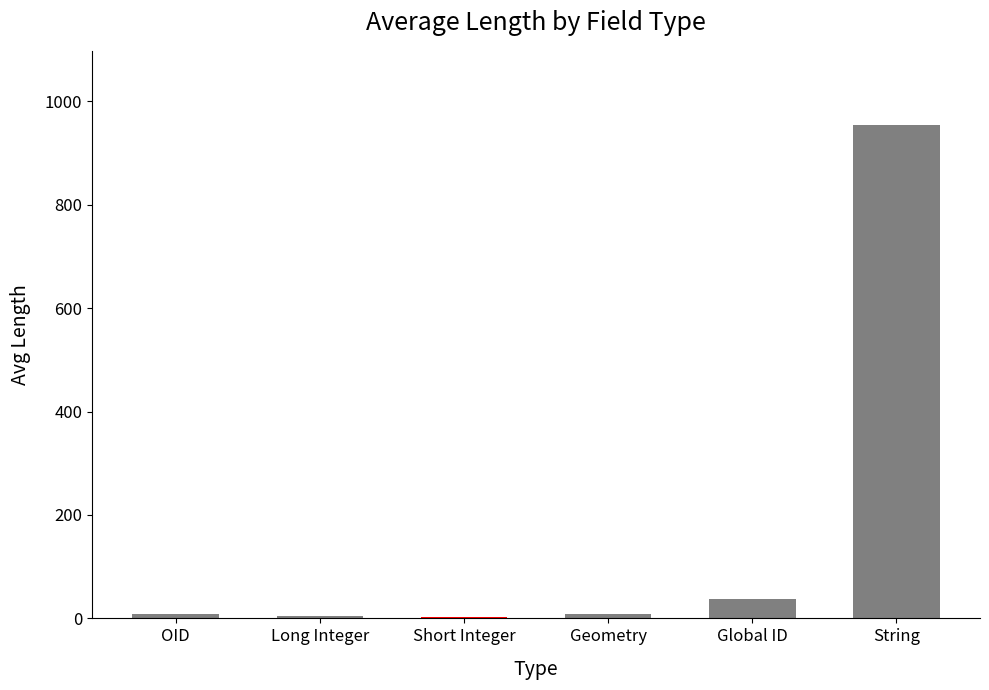

What is the difference between the values at Global ID and OID?

30.0